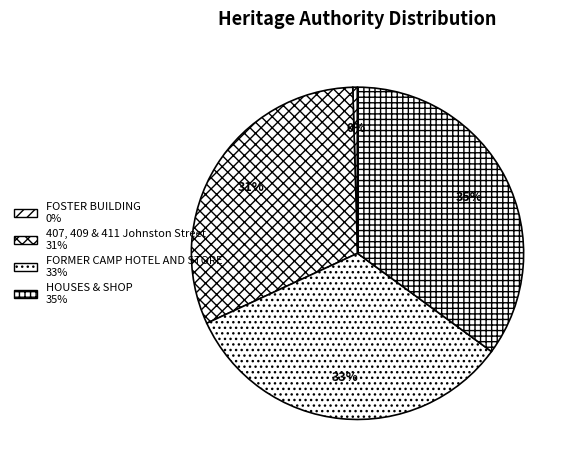

Is HOUSES & SHOP the majority of the pie?

No